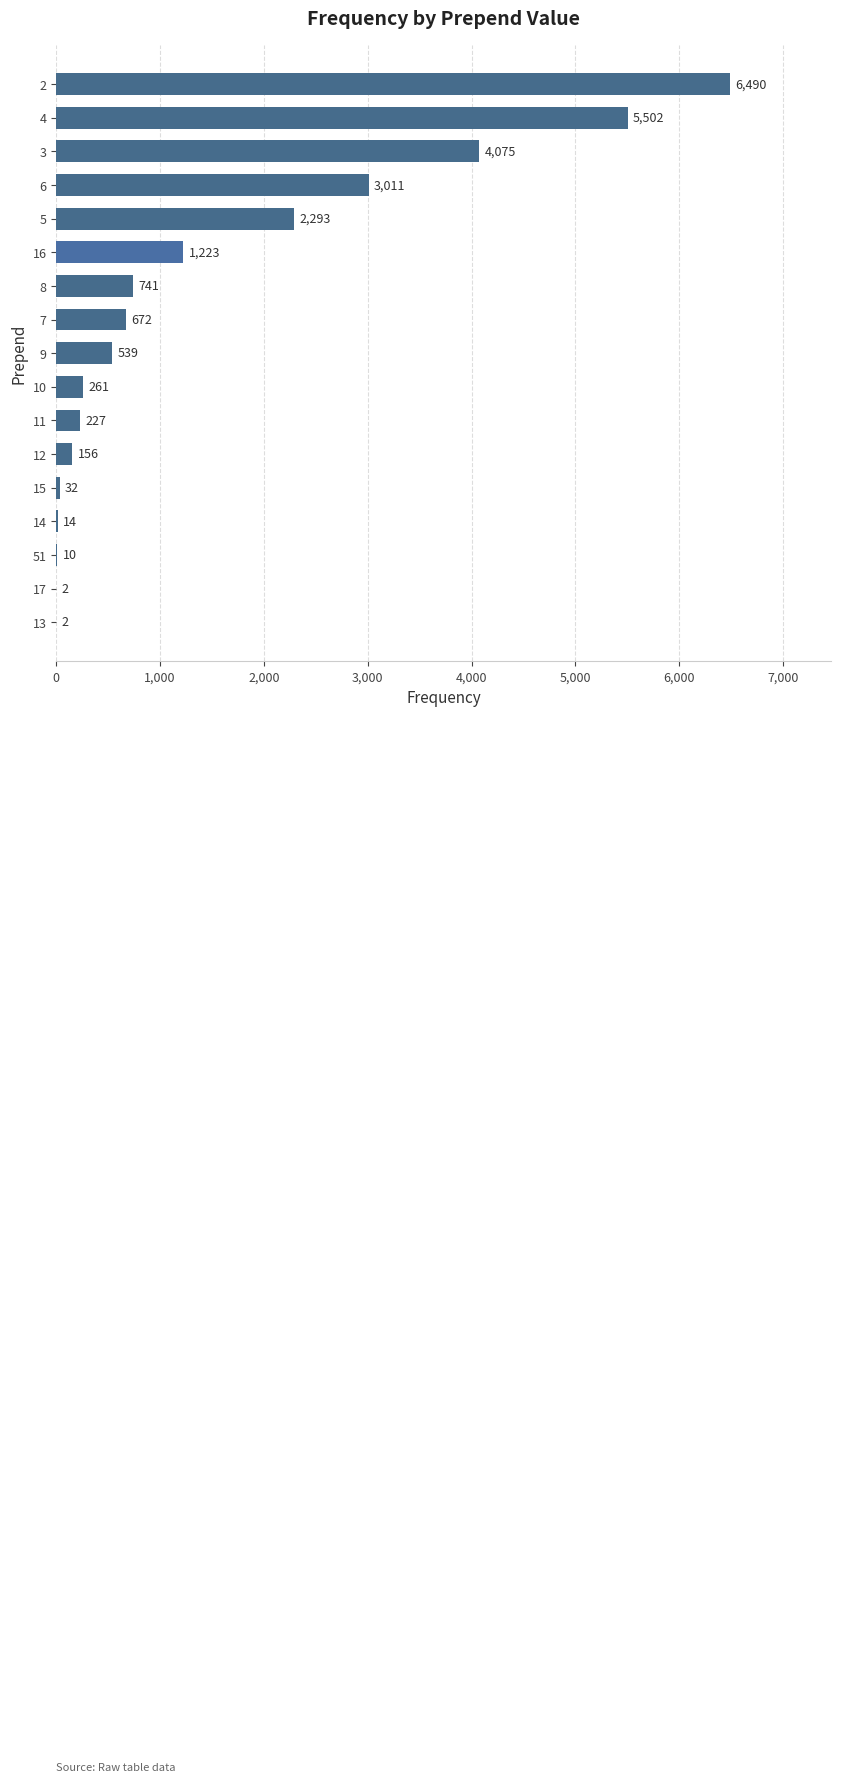

What is the greatest value displayed?

6490